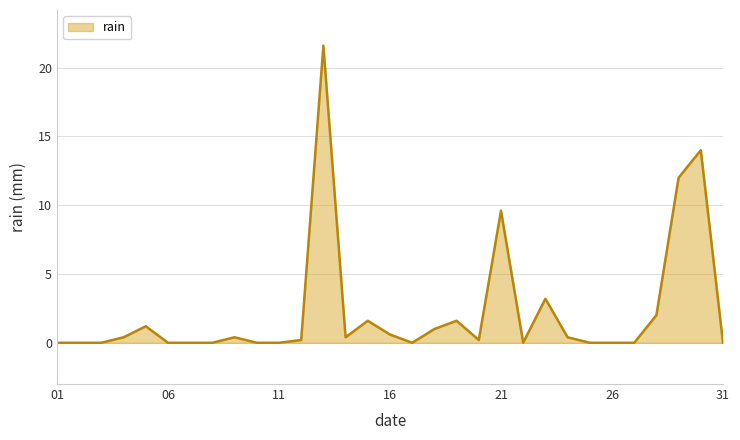

What is the maximum value shown in the chart?

21.6